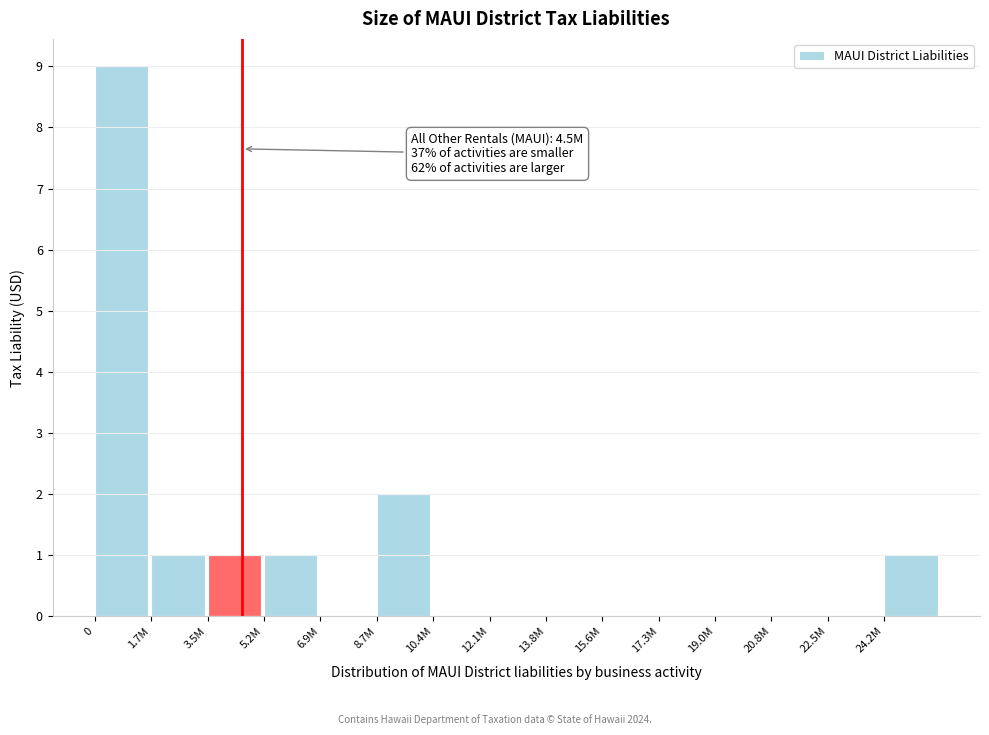

Reading right to left, list all the values displayed in this chart.

24.2M=1	22.5M=0	20.8M=0	19.0M=0	17.3M=0	15.6M=0	13.8M=0	12.1M=0	10.4M=0	8.7M=2	6.9M=0	5.2M=1	3.5M=1	1.7M=1	0=9